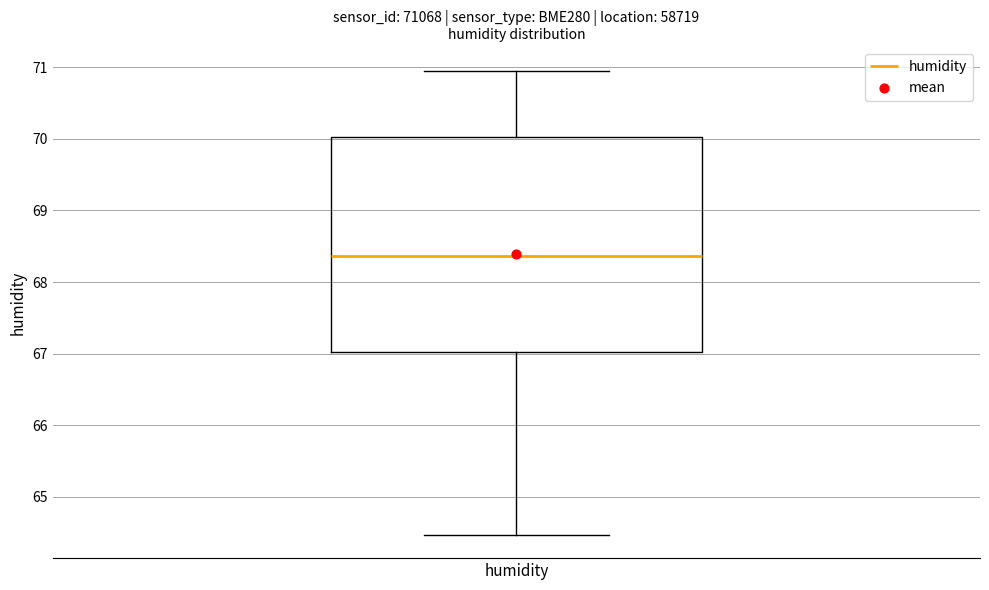

Read this box plot against the y-axis: the position of the median line, the range covered by the box, and the ends of both whiskers. The values are not printed on the chart, so give them approximately, as read against the axis.

median 68.4, box 67.0 to 70.0, whiskers 64.5 to 71.0